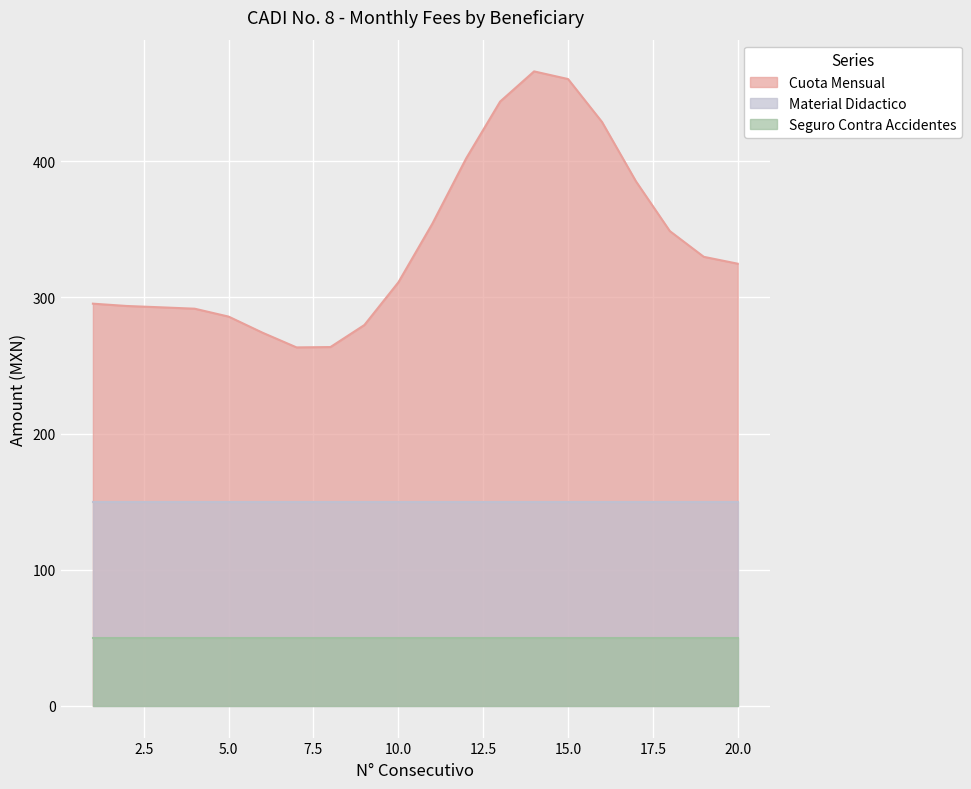

What is the sum of the Seguro Contra Accidentes values at 11 and 2?

100.0